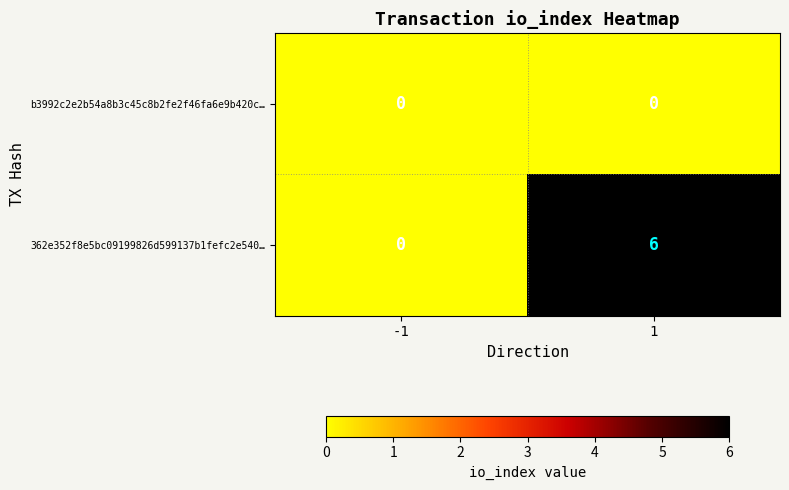

What is the spread (max minus min) of values at 1?

6